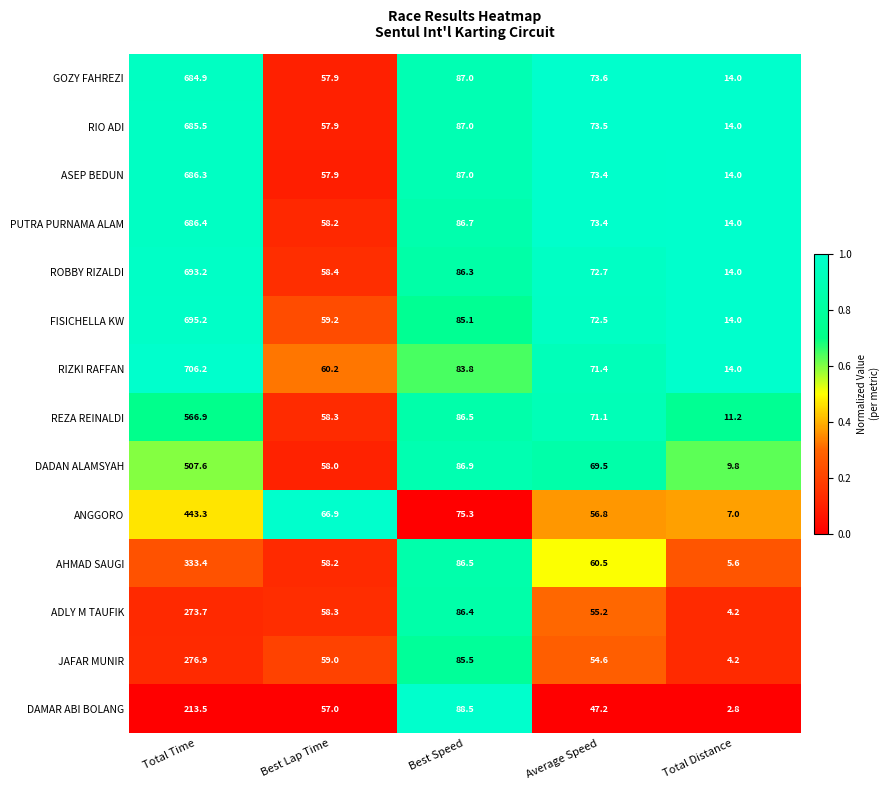

At which category is the sum across all series the highest?

Total Time